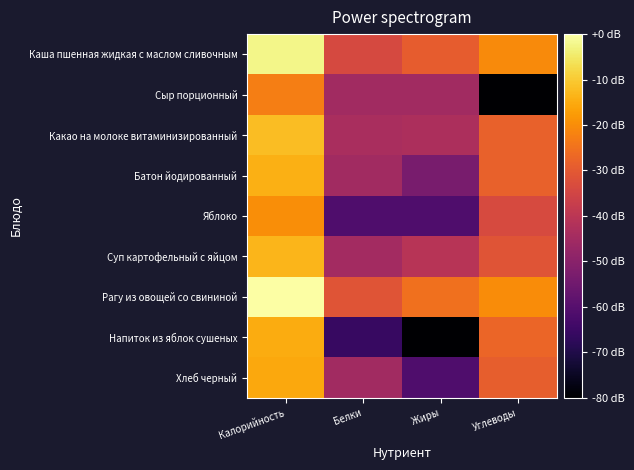

At which category is the sum across all series the highest?

Калорийность